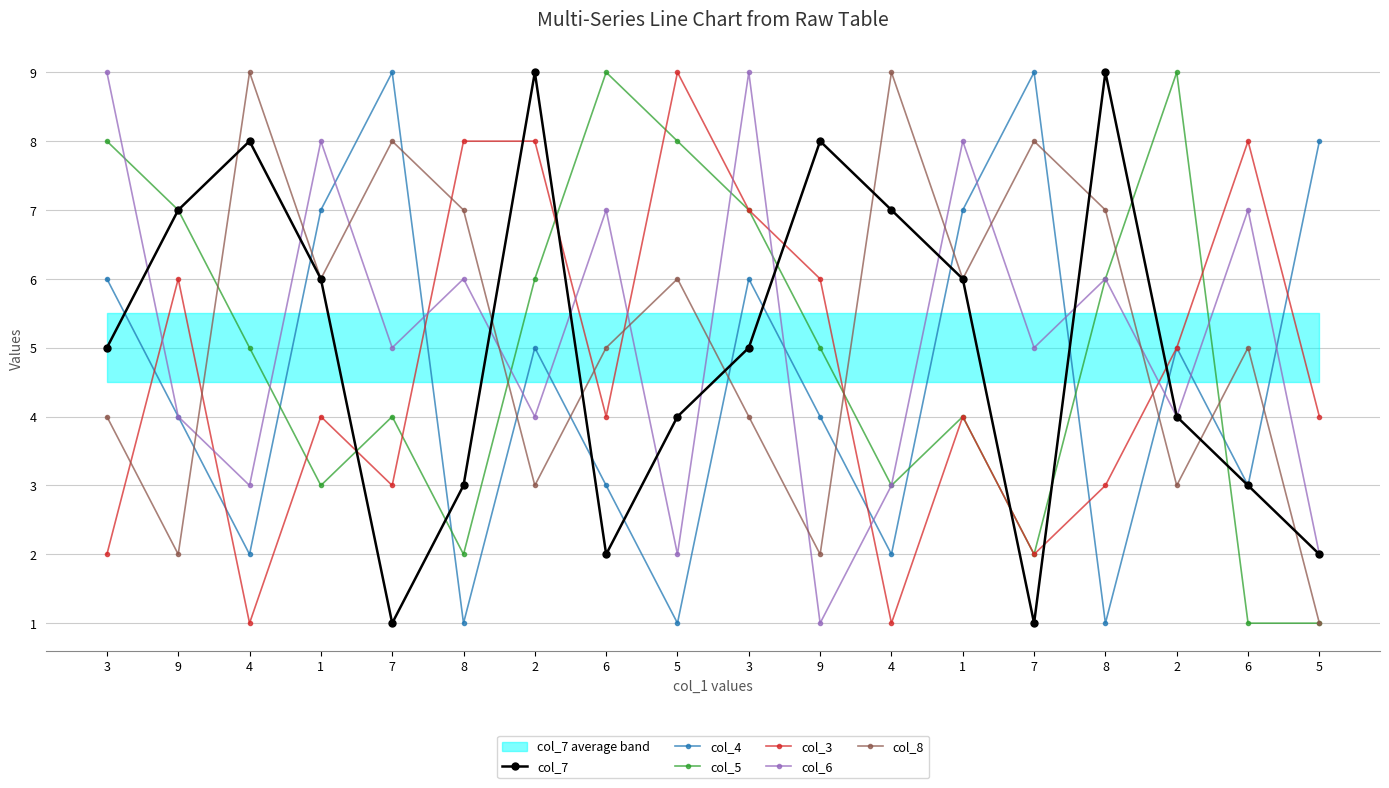

What value does the col_7 series have at 5?

2